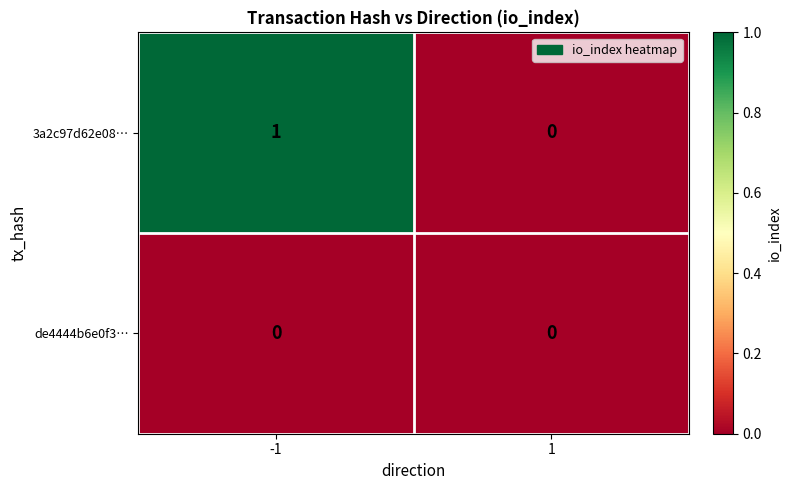

Is the value of 3a2c97d62e08… at -1 greater than the value of de4444b6e0f3… at 1?

Yes